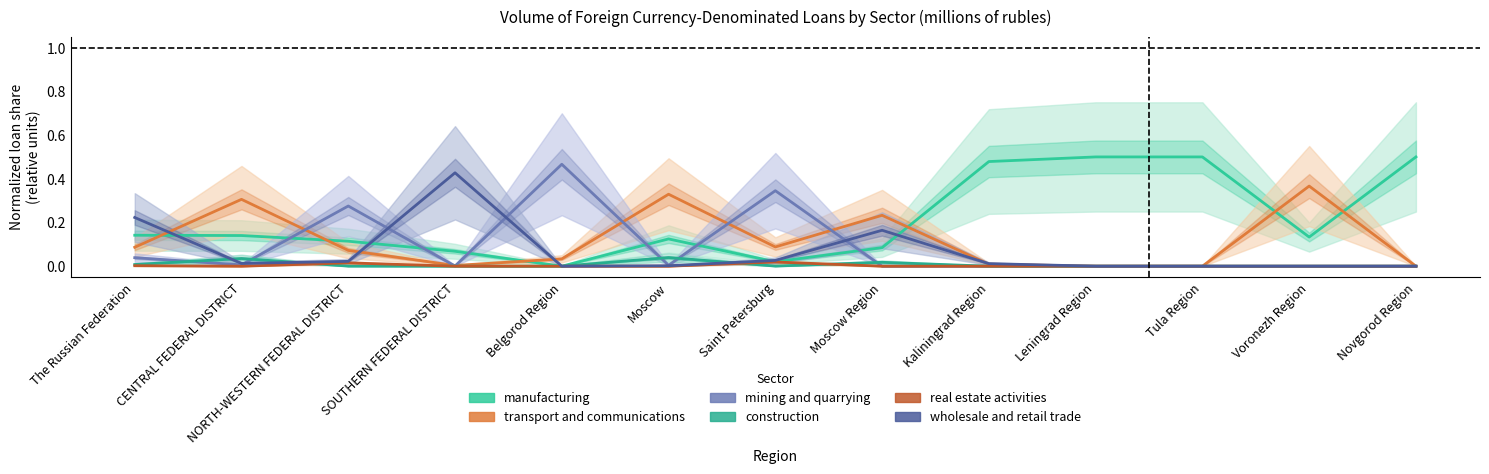

Where is wholesale and retail trade nearest to the value 0?

Belgorod Region